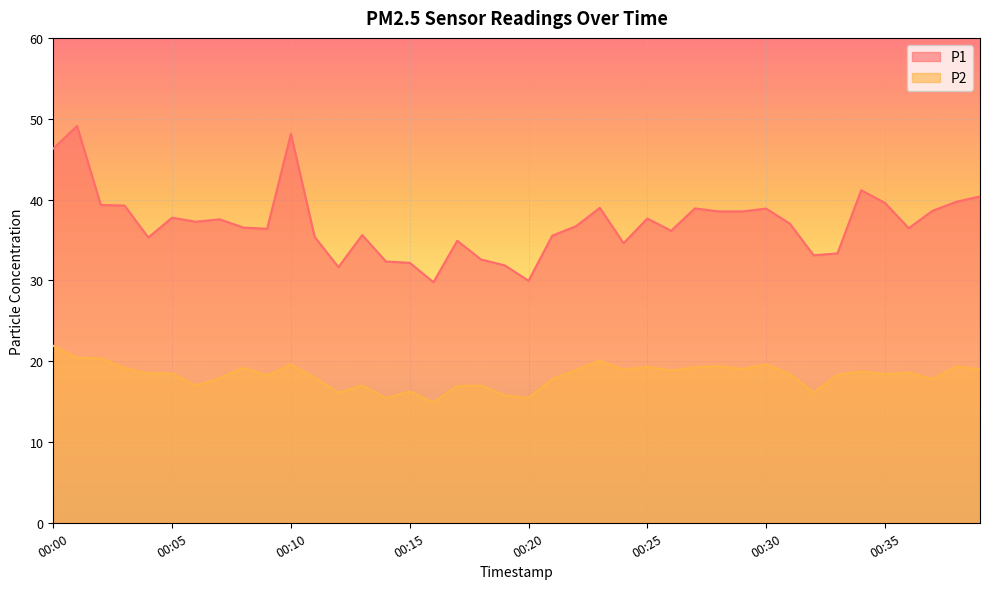

At which category does the chart reach its peak across all series?

00:01